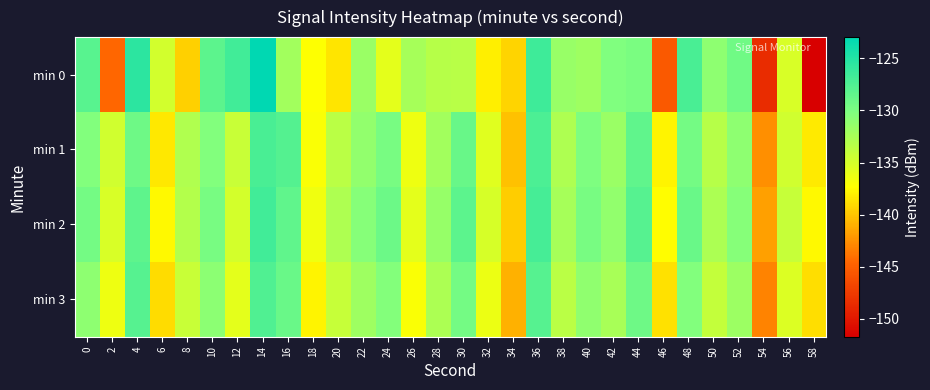

Rank the series at 18 from highest to lowest value.

min 2, min 1, min 0, min 3